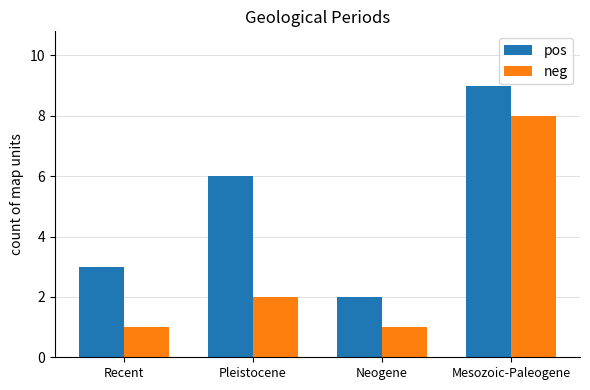

At which label is neg closest to 4?

Pleistocene